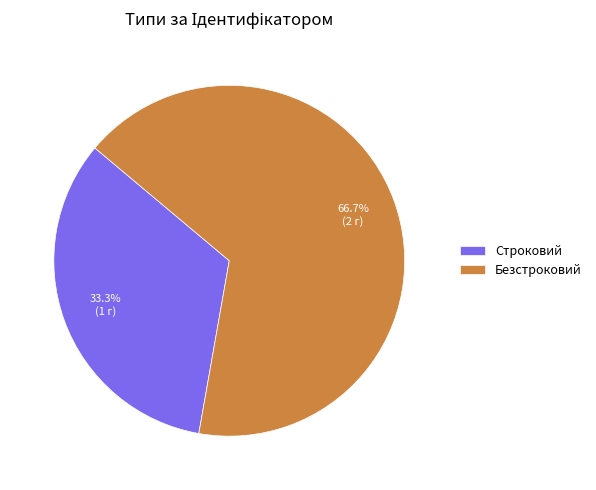

True or false: Безстроковий accounts for 79% of the total.

False